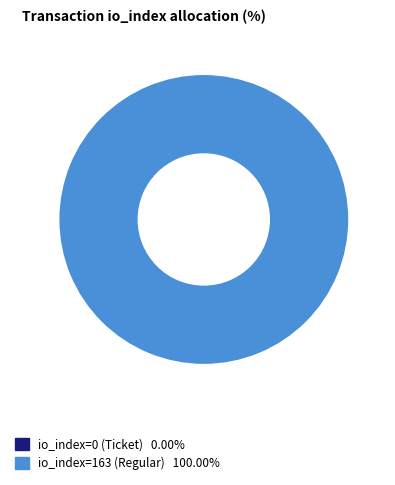

Between io_index=163 (Regular) and io_index=0 (Ticket), which is larger?

io_index=163 (Regular)